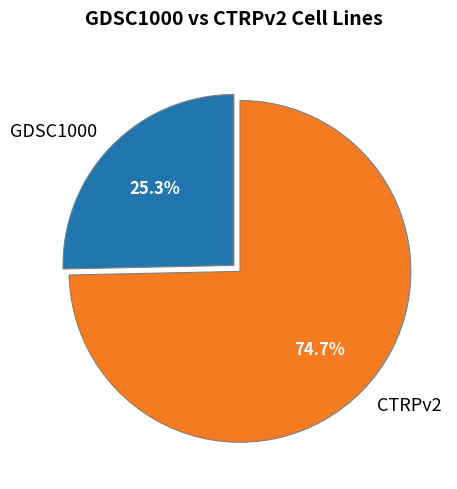

Is GDSC1000 the majority of the pie?

No